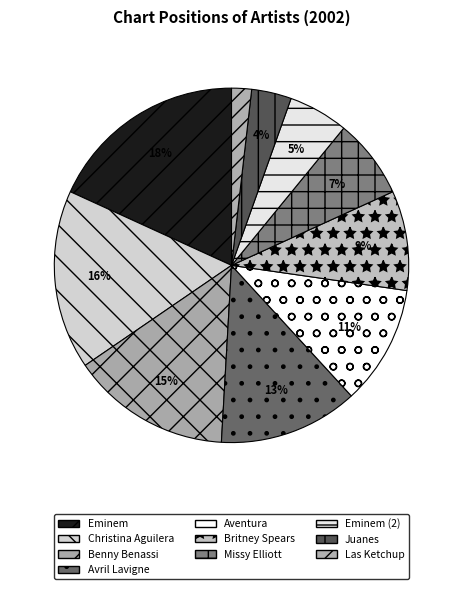

What is the ratio of the value at Juanes to the value at Britney Spears?

0.4